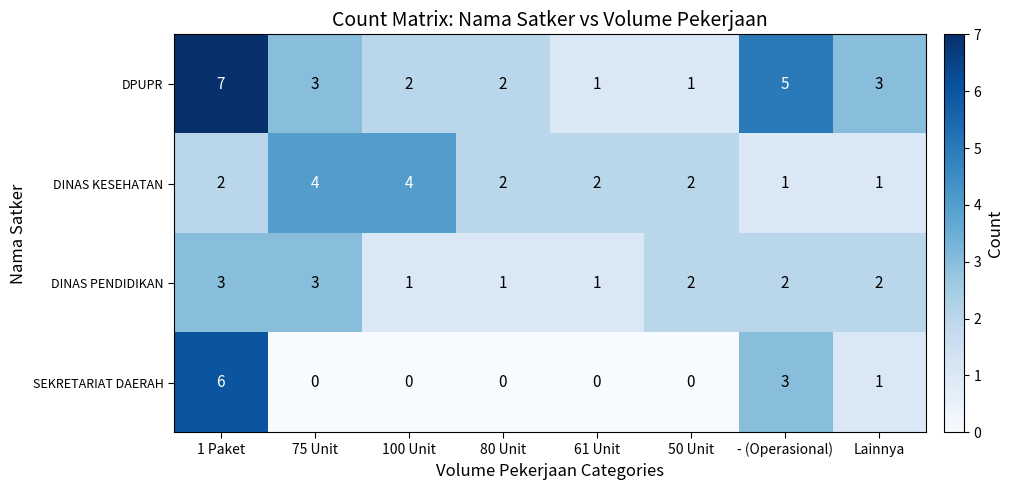

What is the difference between the second highest and minimum values in the DPUPR series?

4